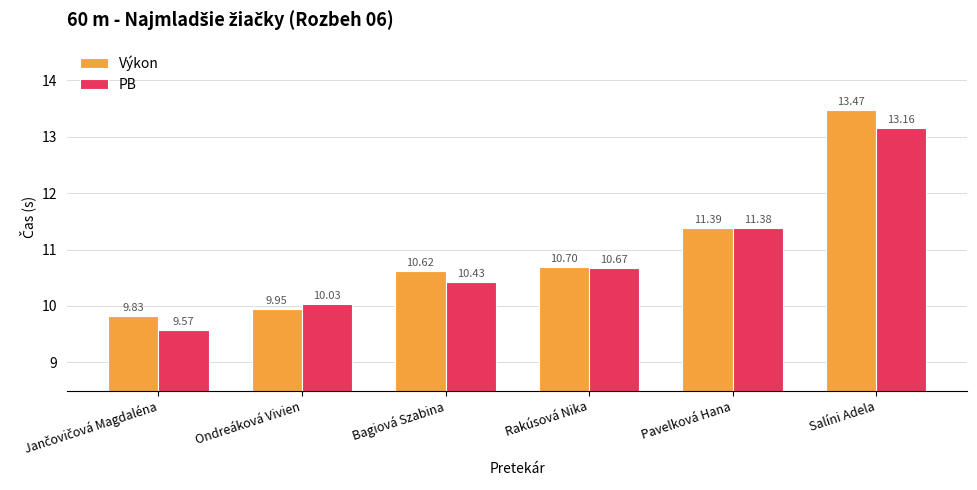

Is it true that PB equals 10.0 at Ondreáková Vivien?

True